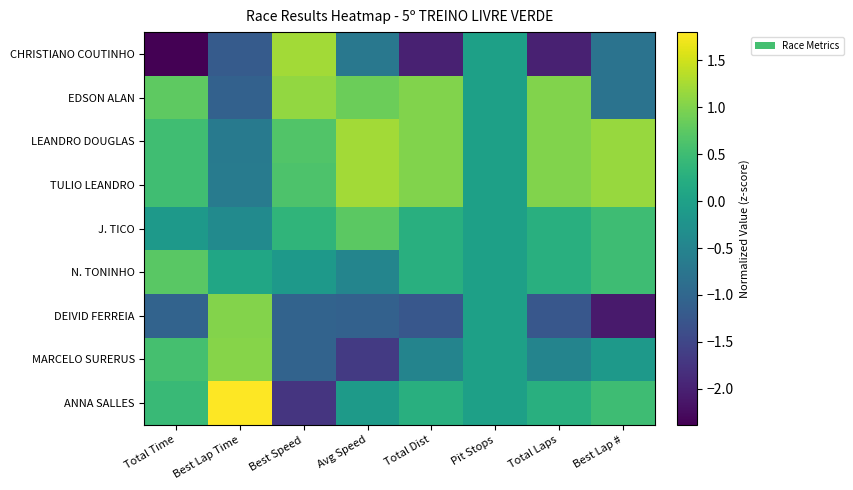

Which category has the lowest value across all series?

Total Time